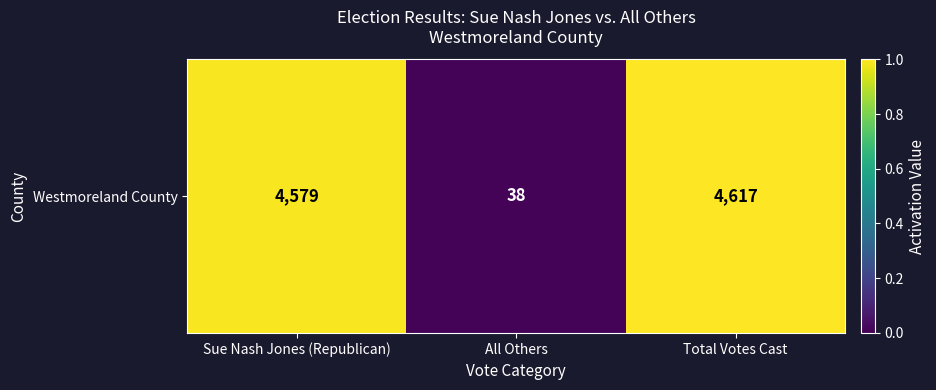

Rank the categories by value from highest to lowest.

Total Votes Cast, Sue Nash Jones (Republican), All Others